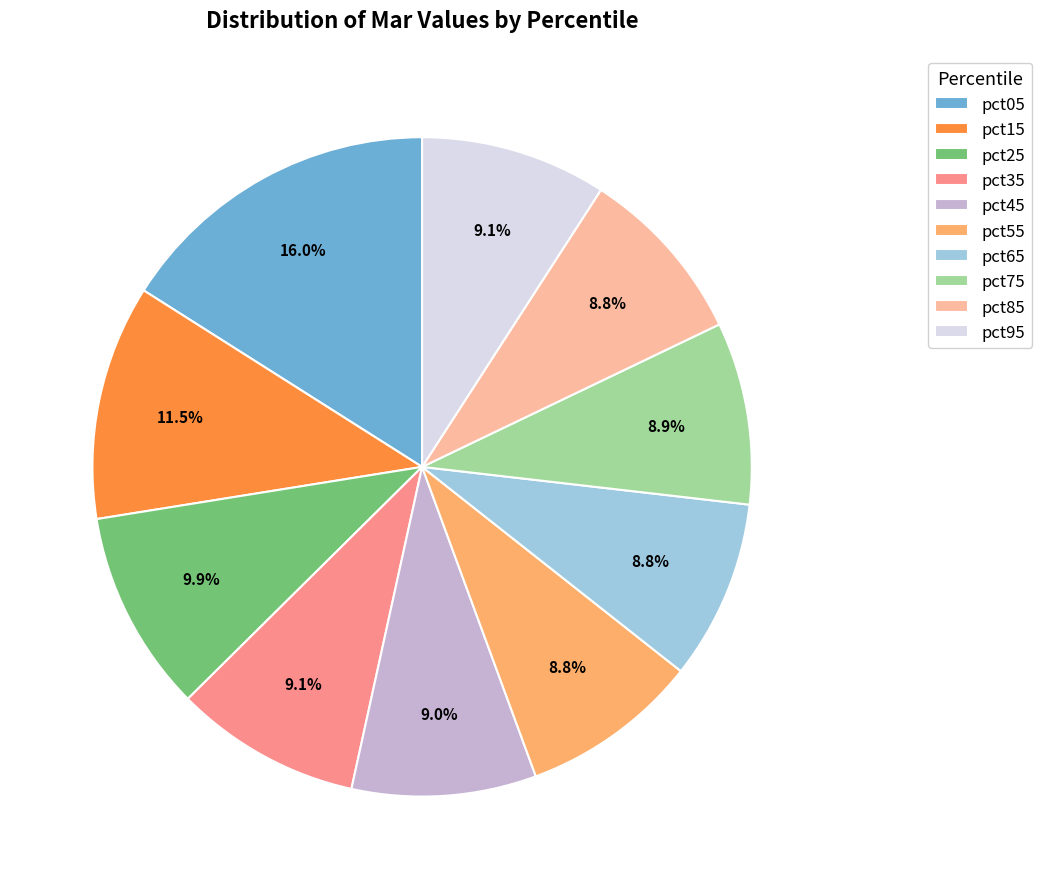

How much of the chart is everything except pct15?

88.5%